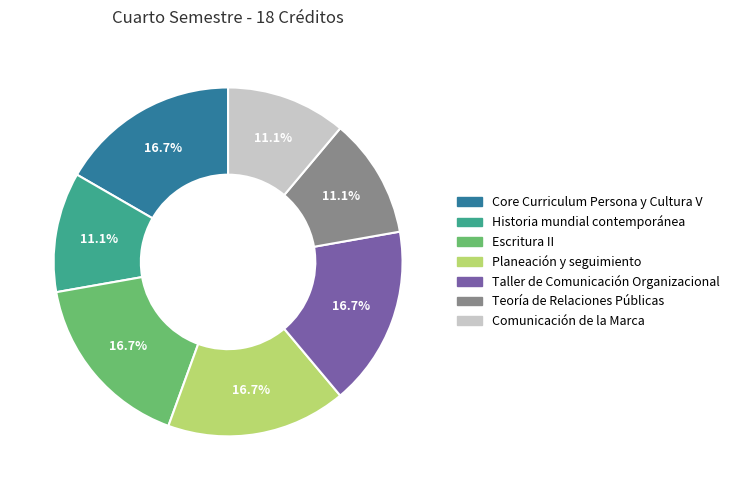

How much of the chart is everything except Teoría de Relaciones Públicas?

88.9%